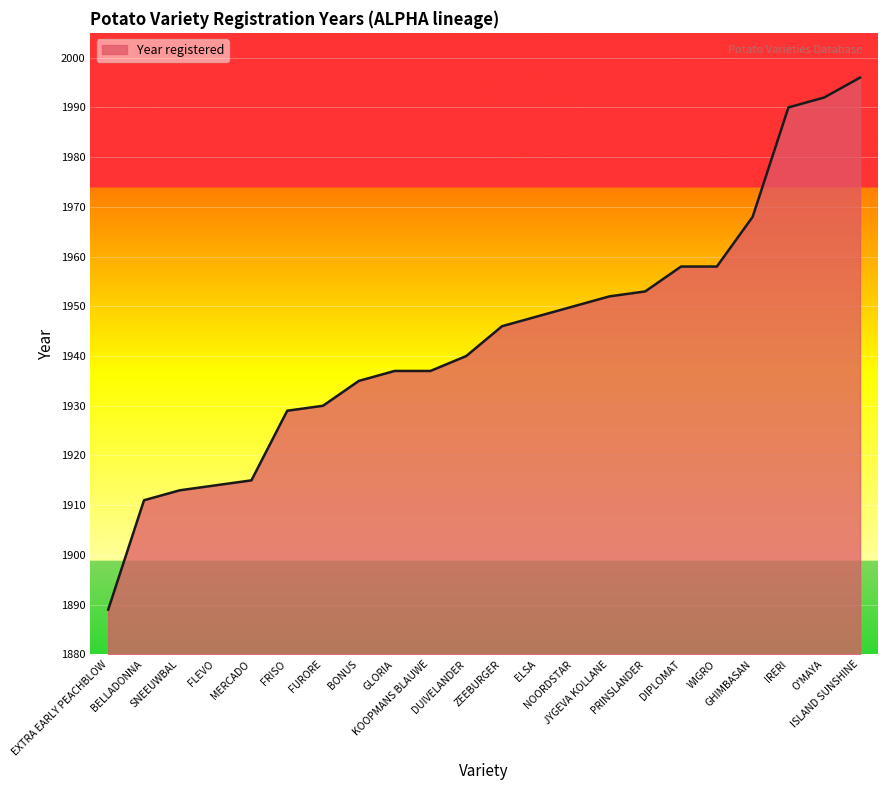

The chart shows a value of 1968 at GHIMBASAN. True or false?

True